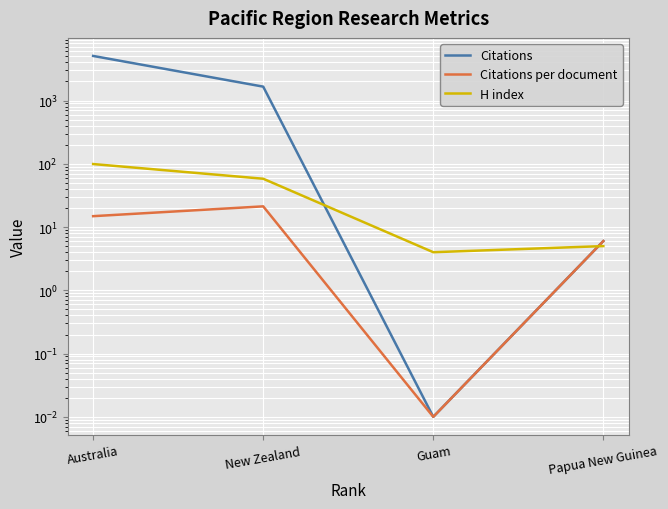

What position from the left is Guam?

3